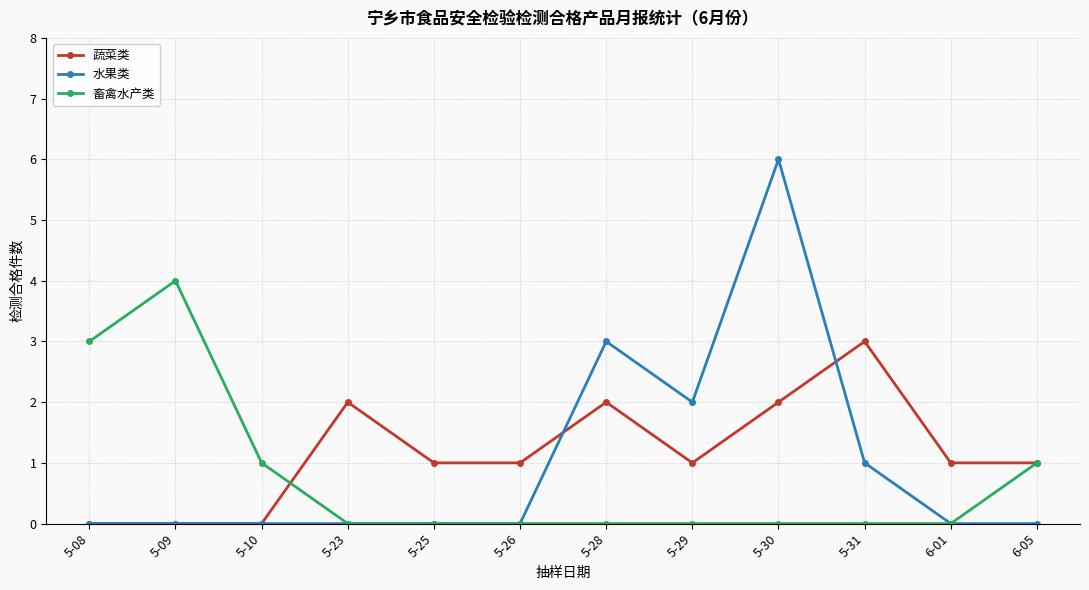

Does the chart have visible grid lines?

Yes